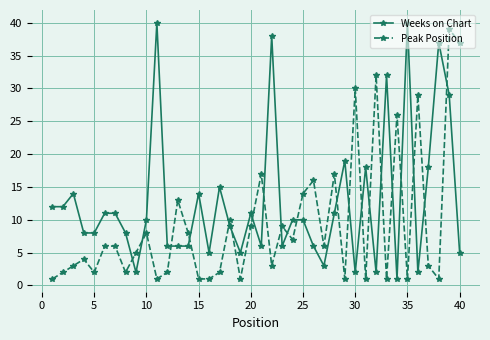

Rank the series by their average value, from lowest to highest.

Peak Position, Weeks on Chart